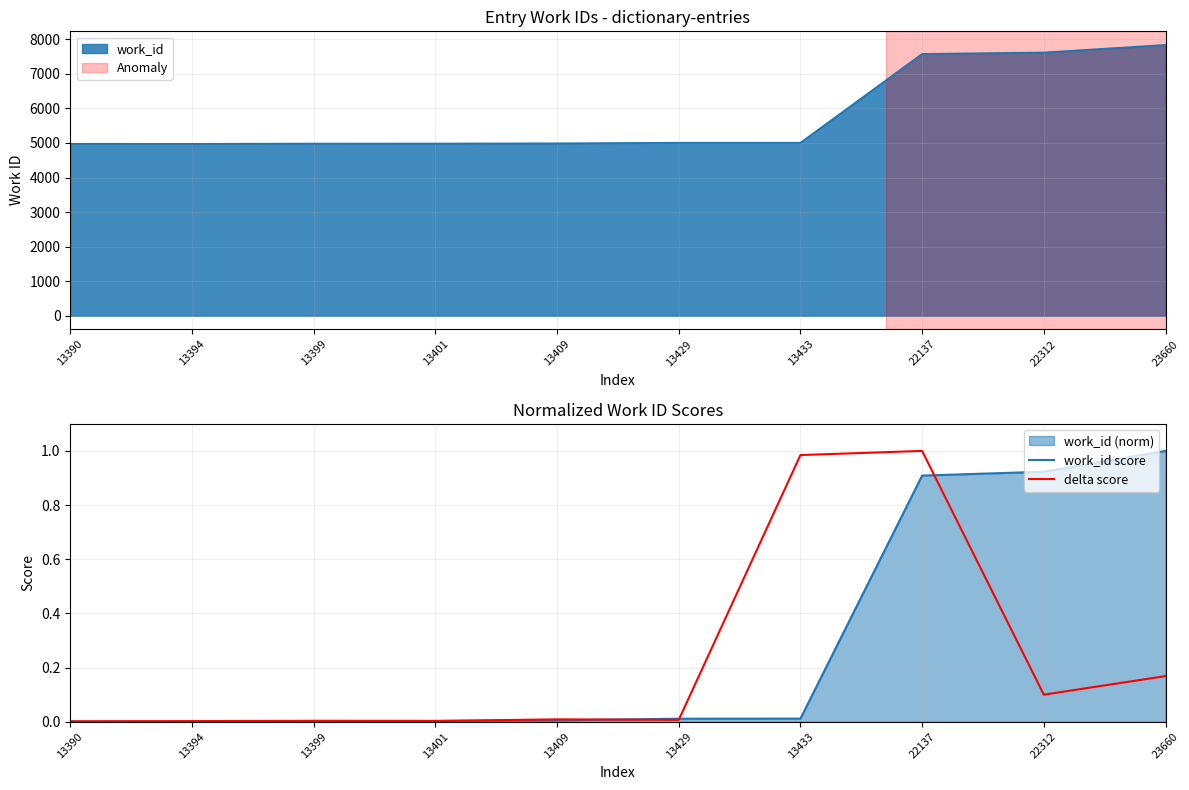

How many intersections are there between work_id score and delta score?

5